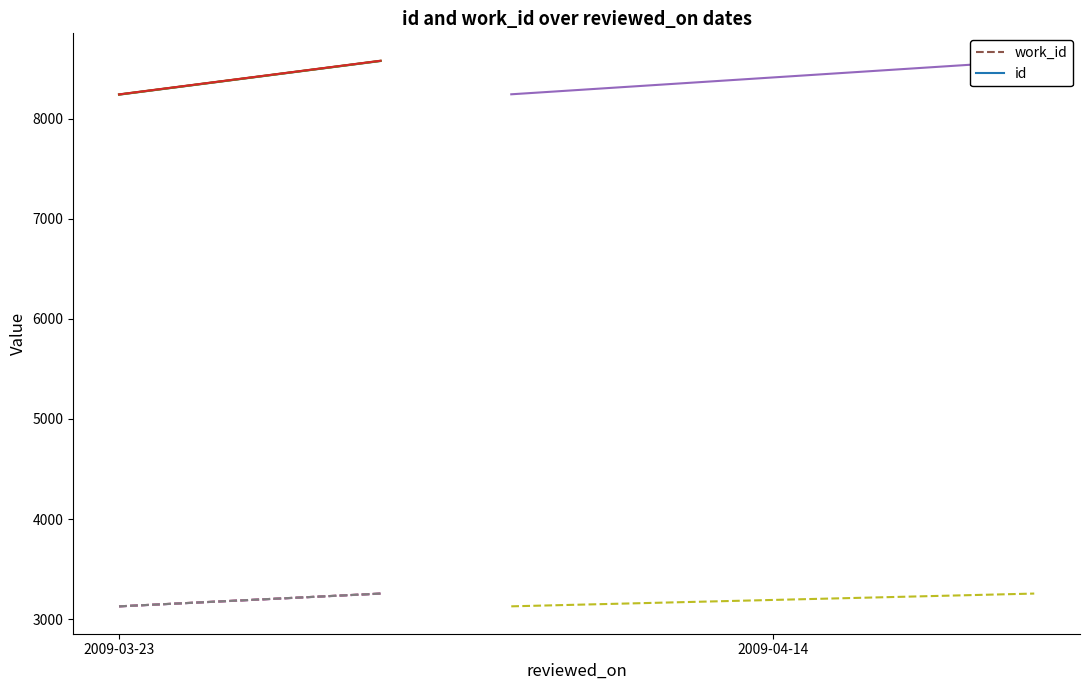

What is the minimum value shown in the chart?

3126.2